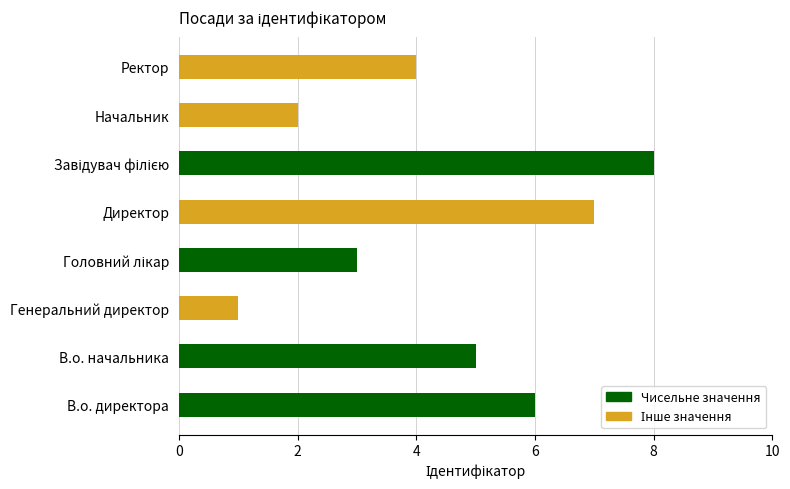

Between Директор and Начальник, which is larger?

Директор